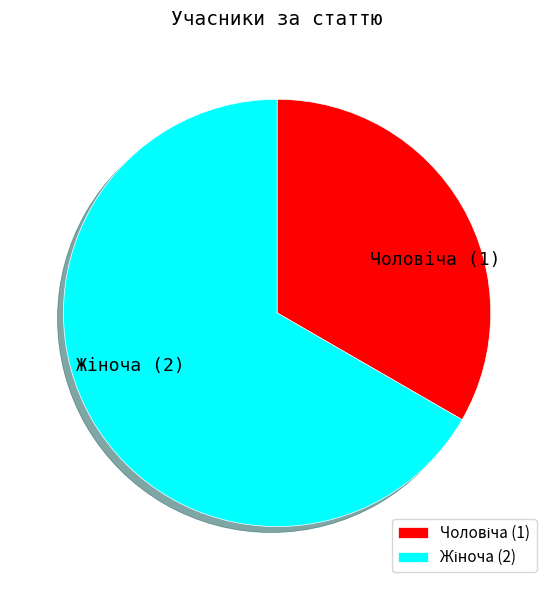

Does any single category account for the majority?

Yes